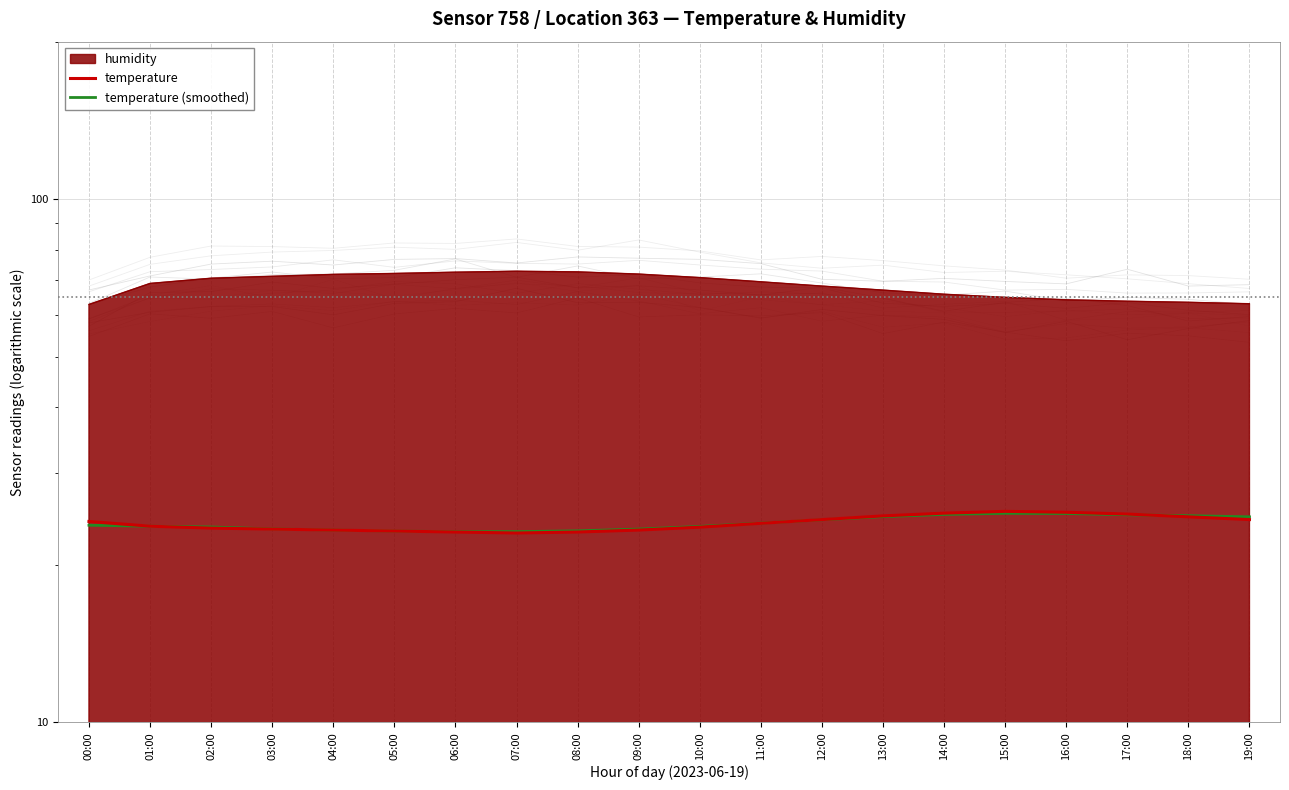

Read the temperature (smoothed) value at 10:00.

23.7